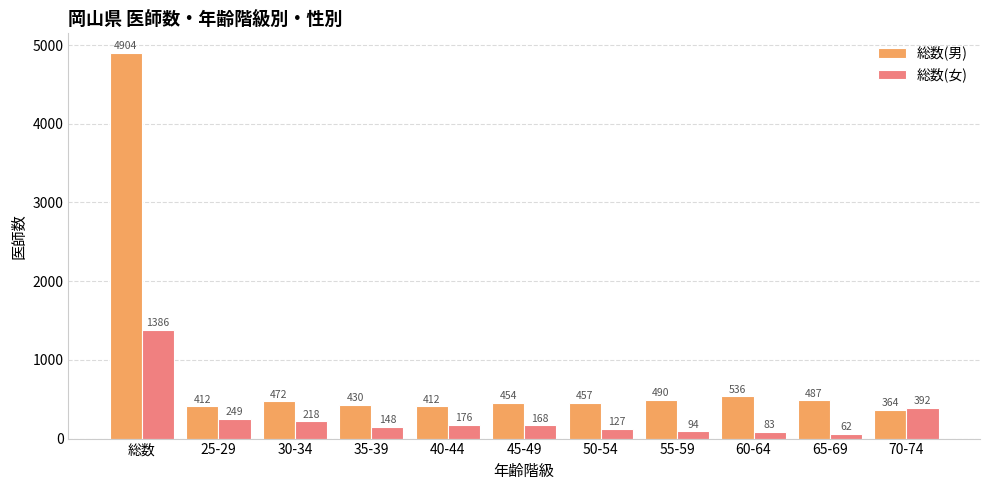

What is the highest value of the 総数(男) series?

4904